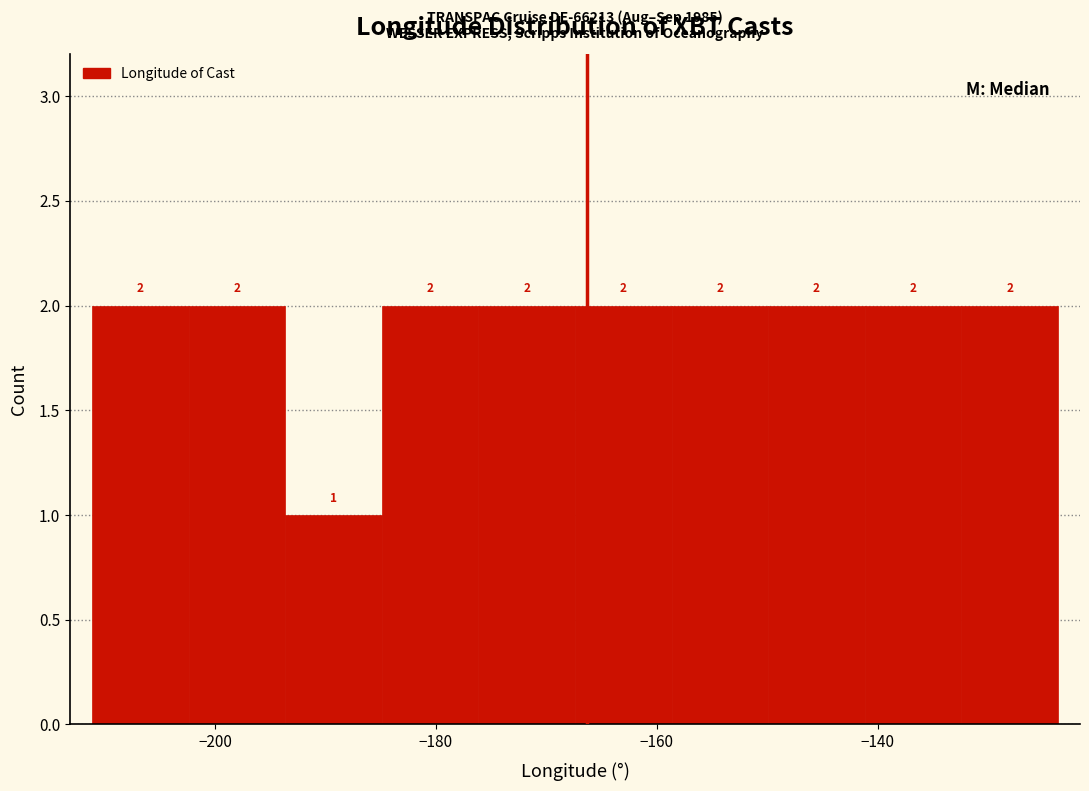

What is the height of the bar covering -202 to -194 on the x-axis? The bar edges are not printed on the chart, so give them approximately, as read against the axis.

2